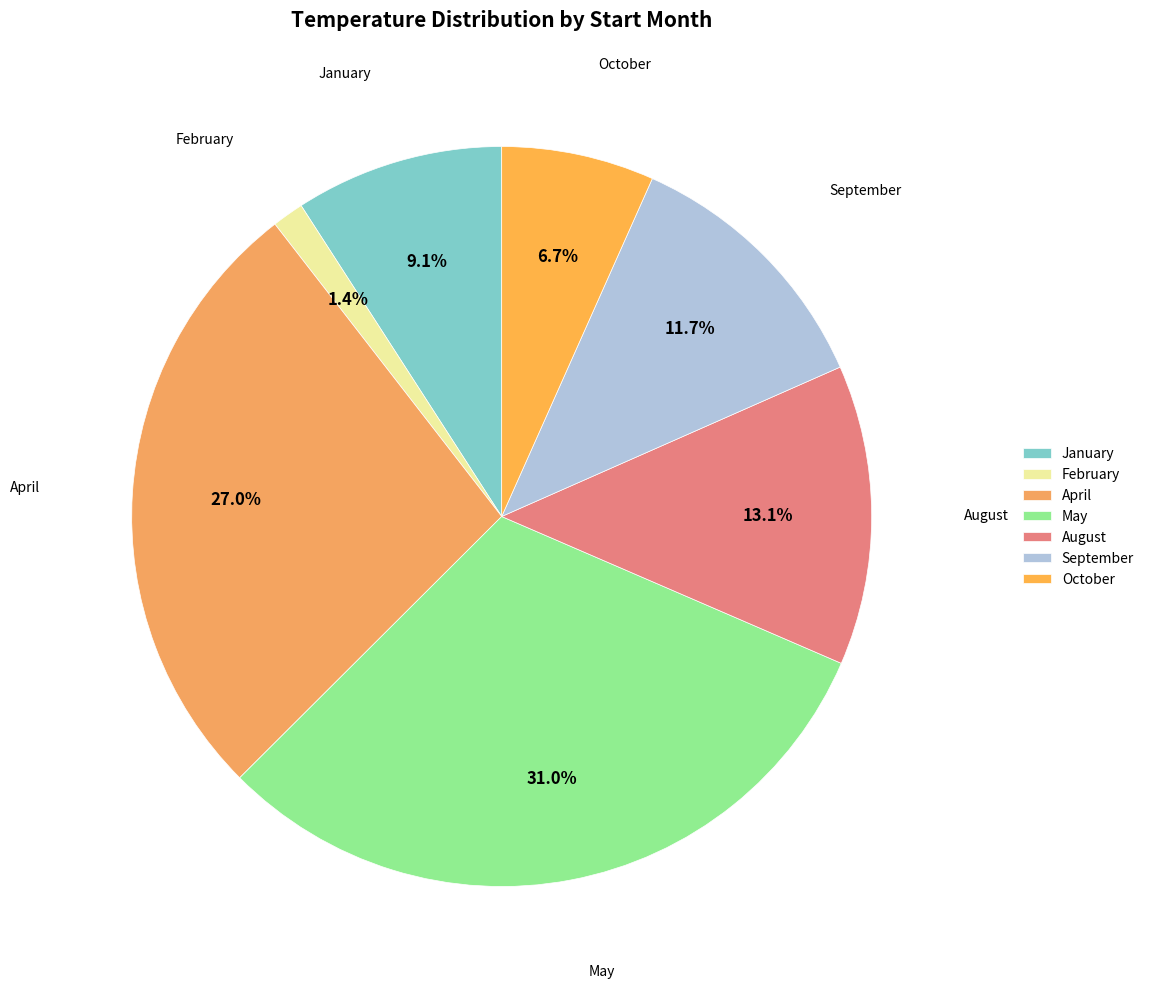

Rank the categories by value from lowest to highest.

February, October, January, September, August, April, May